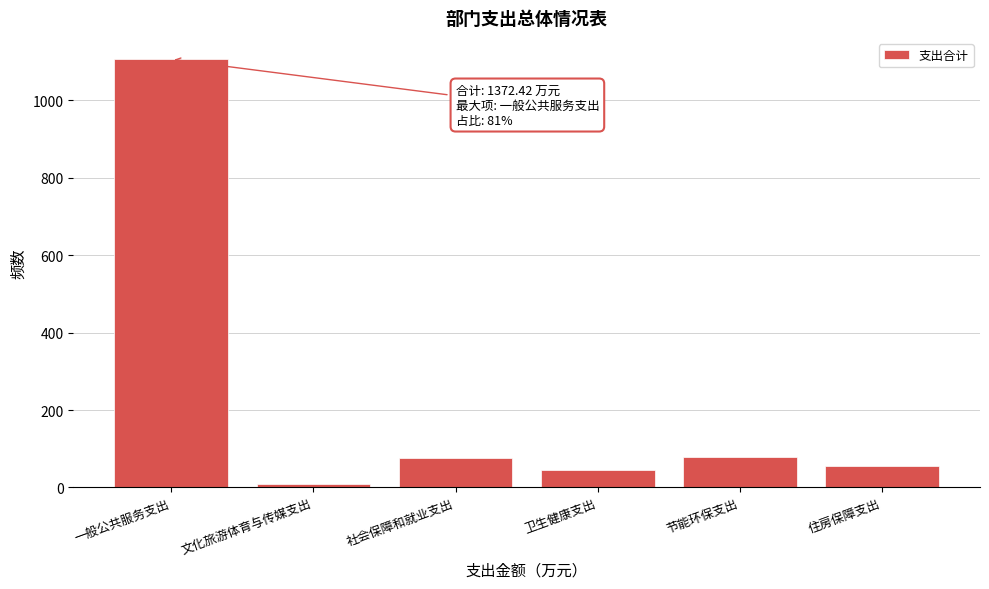

Between 文化旅游体育与传媒支出 and 社会保障和就业支出, which is larger?

社会保障和就业支出